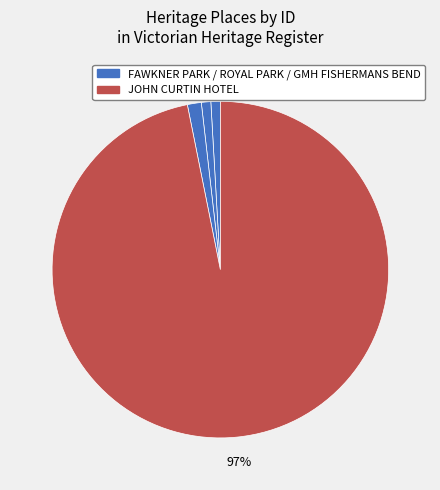

Count the number of slices in the pie.

4